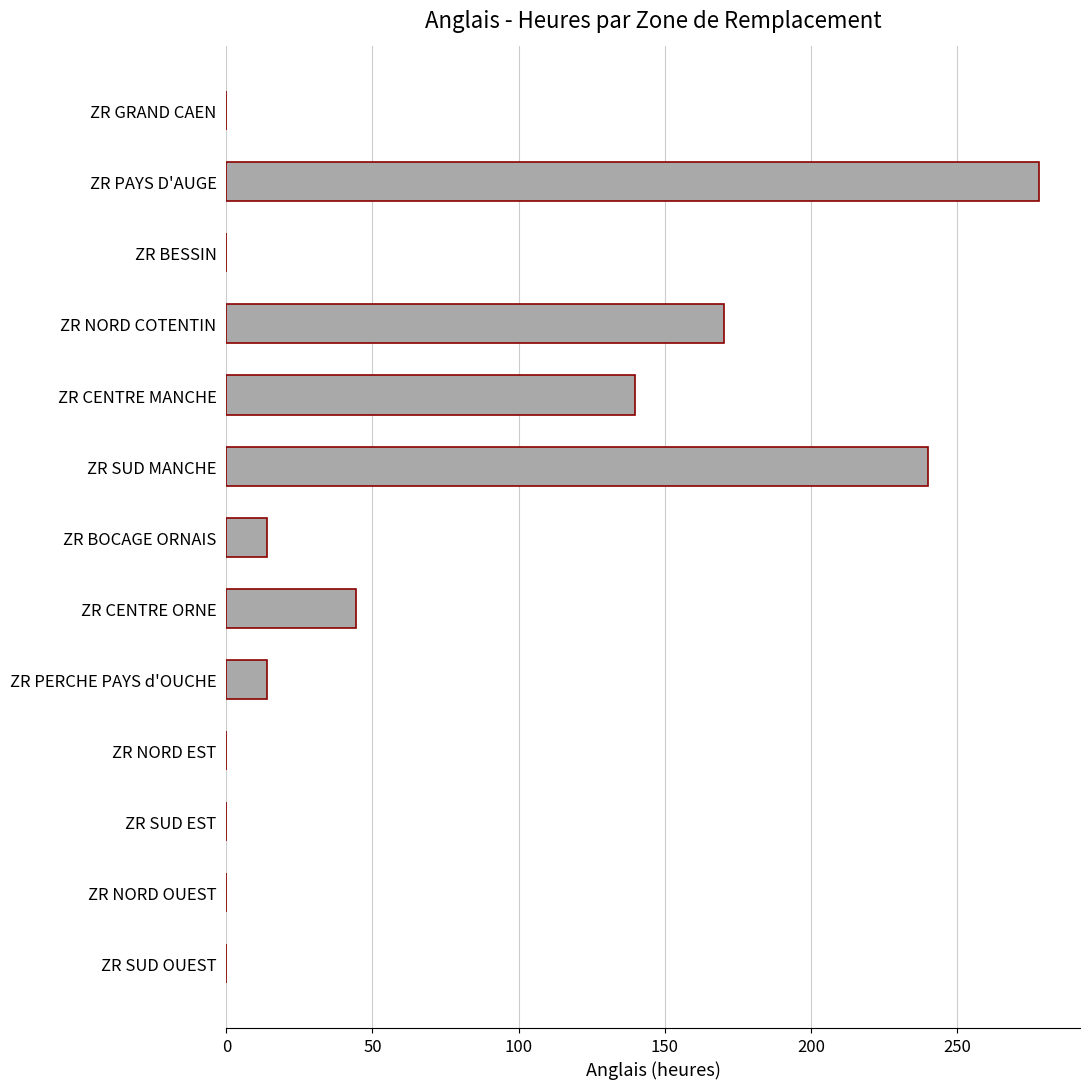

Where is the data nearest to the value 139?

ZR CENTRE MANCHE